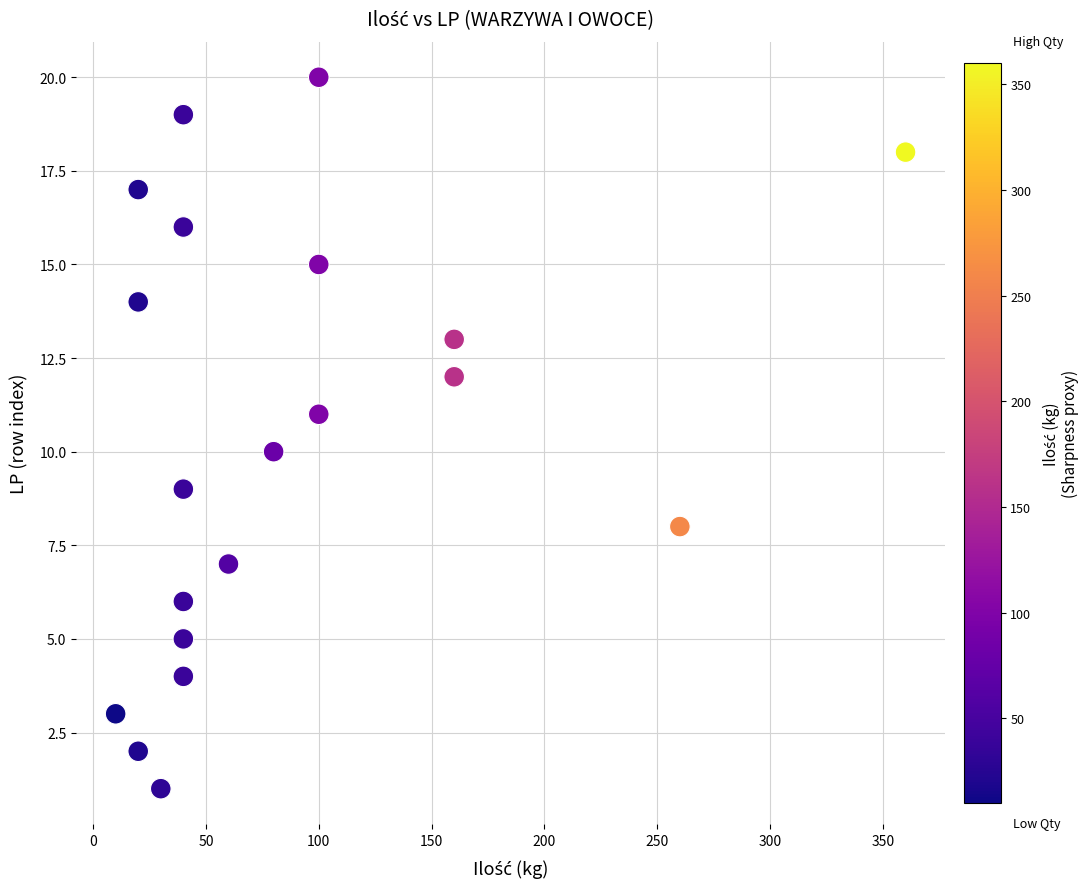

What is the range of Y values (max minus min)?

19